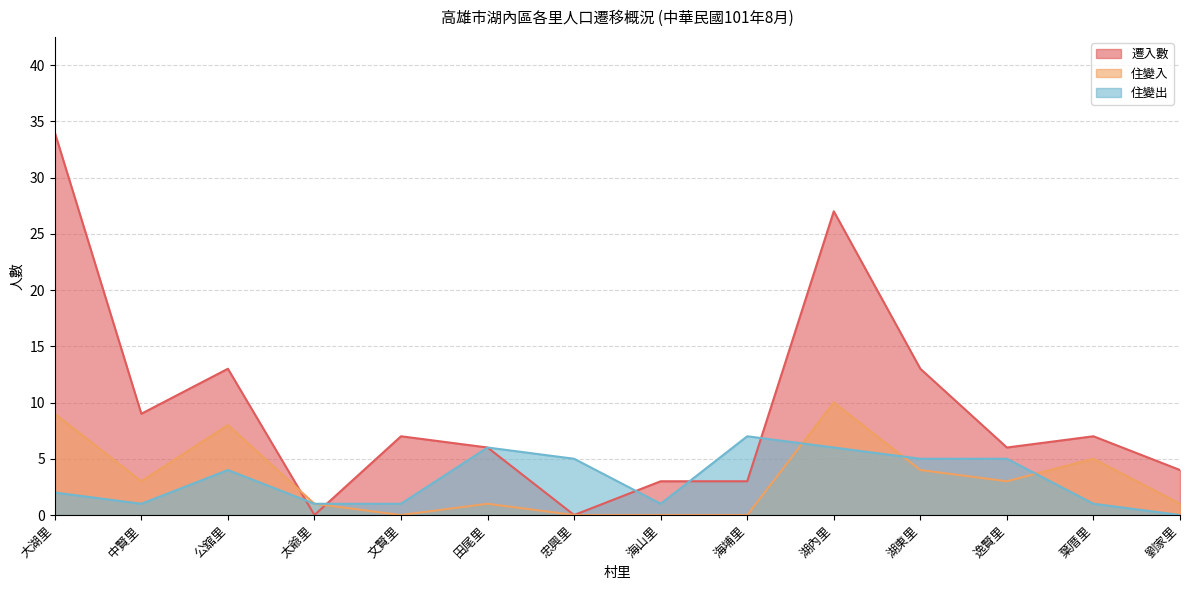

What is the value of the 遷入數 point at the 8th from the left?

3